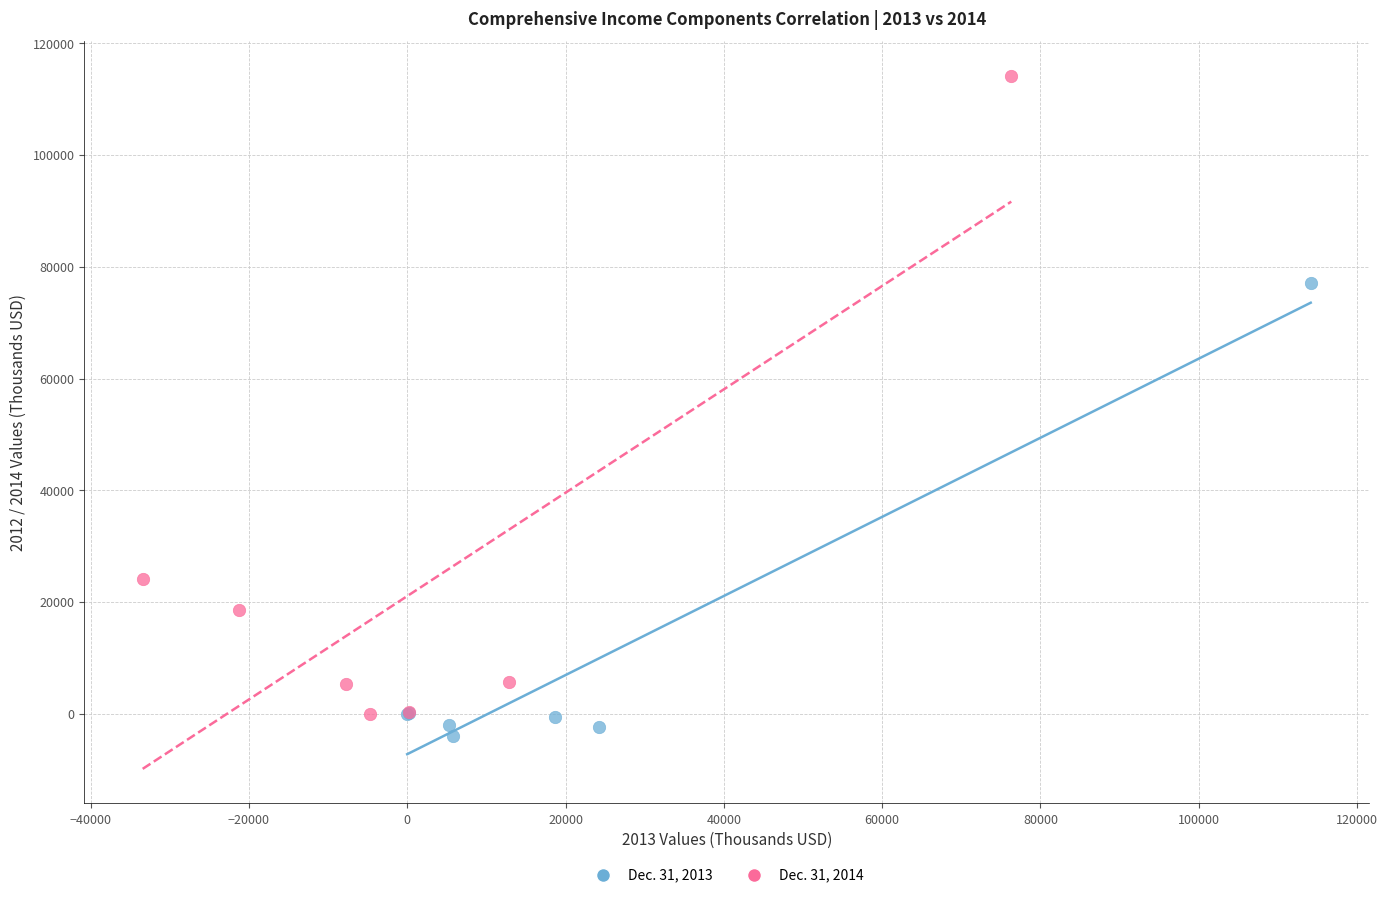

Which series has the widest spread of Y values?

Dec. 31, 2014